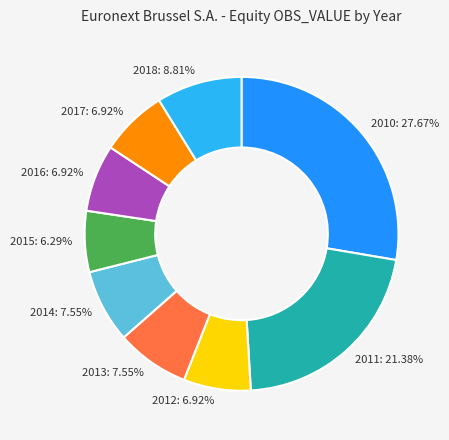

How many segments does this pie chart have?

9